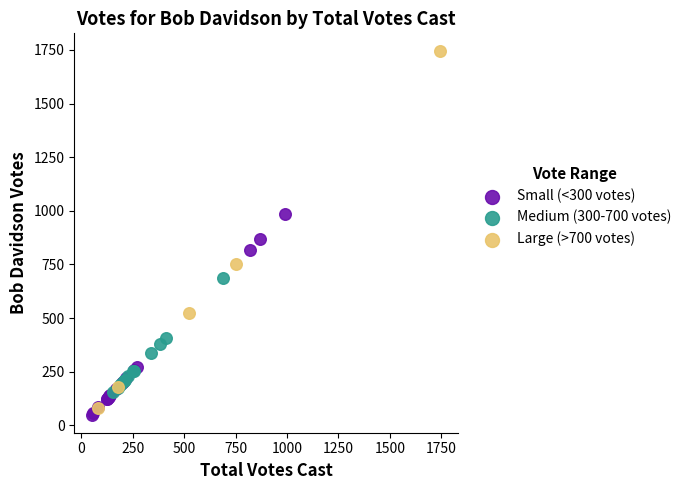

What are all the series names shown in the legend?

Small (<300 votes), Medium (300-700 votes), Large (>700 votes)